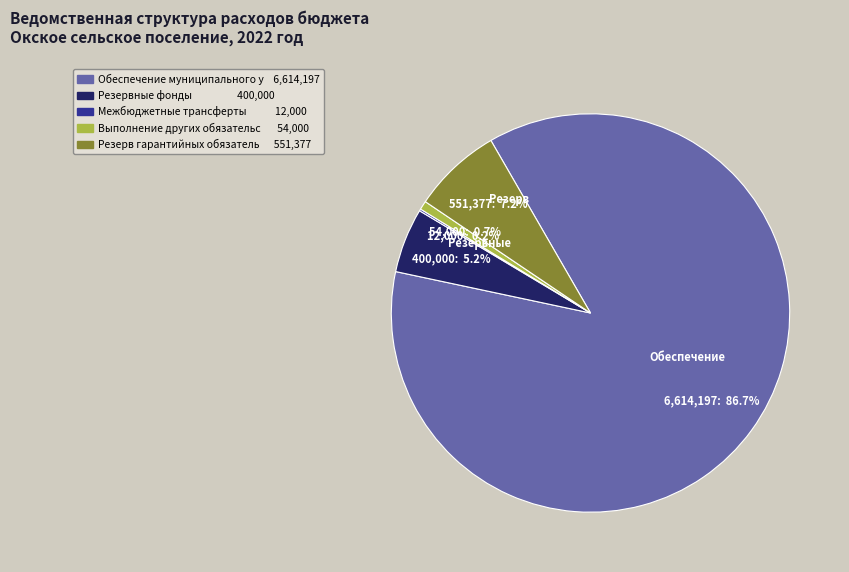

Does any single category account for the majority?

Yes